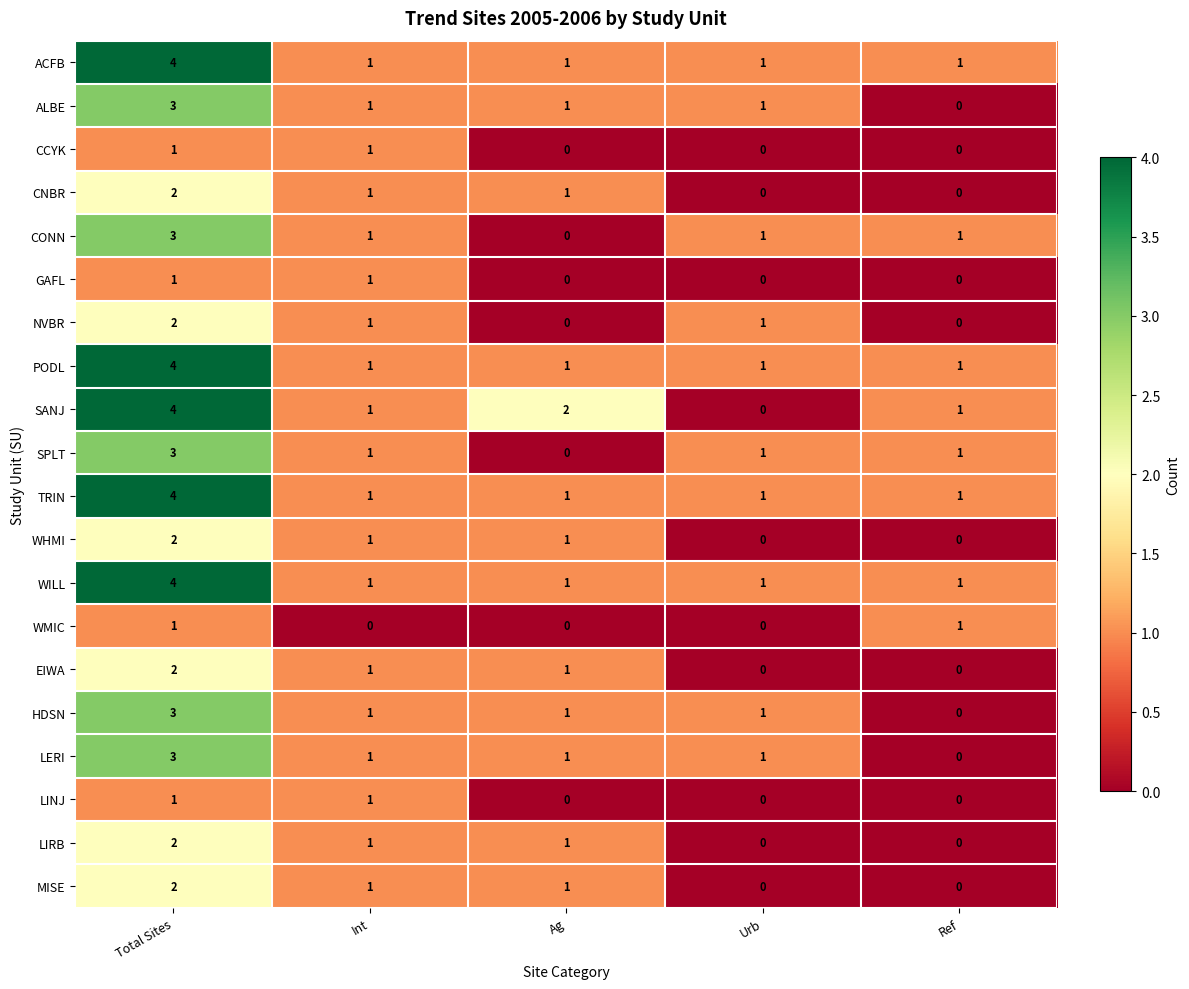

What is the total value across all series at Urb?

10